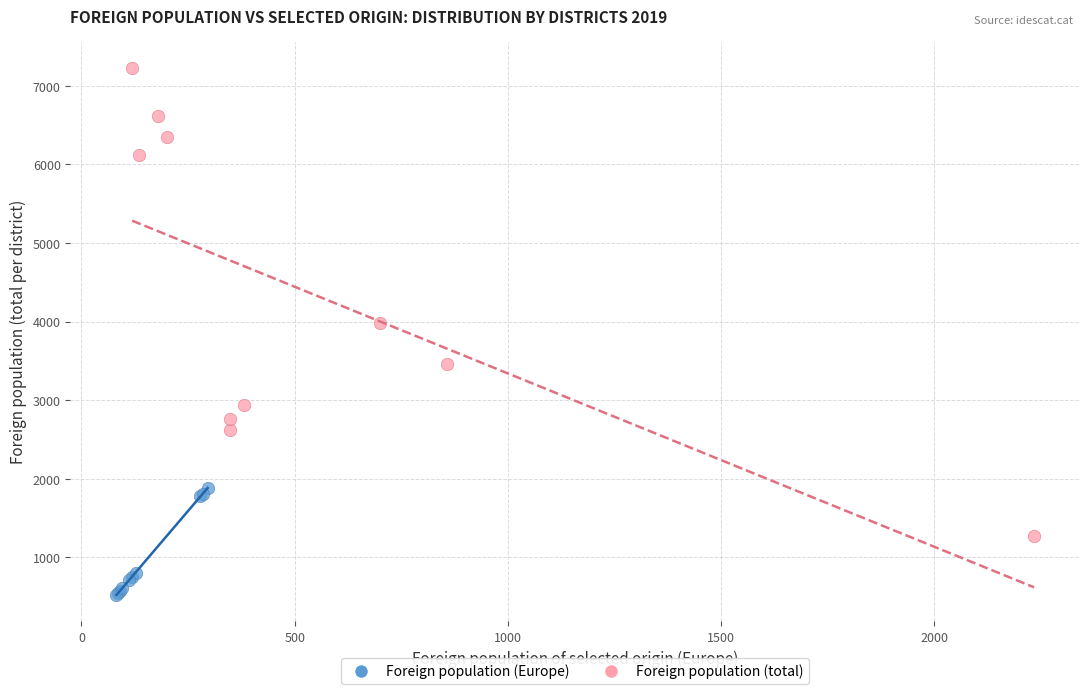

Which series contains the highest Y value?

Foreign population (total)